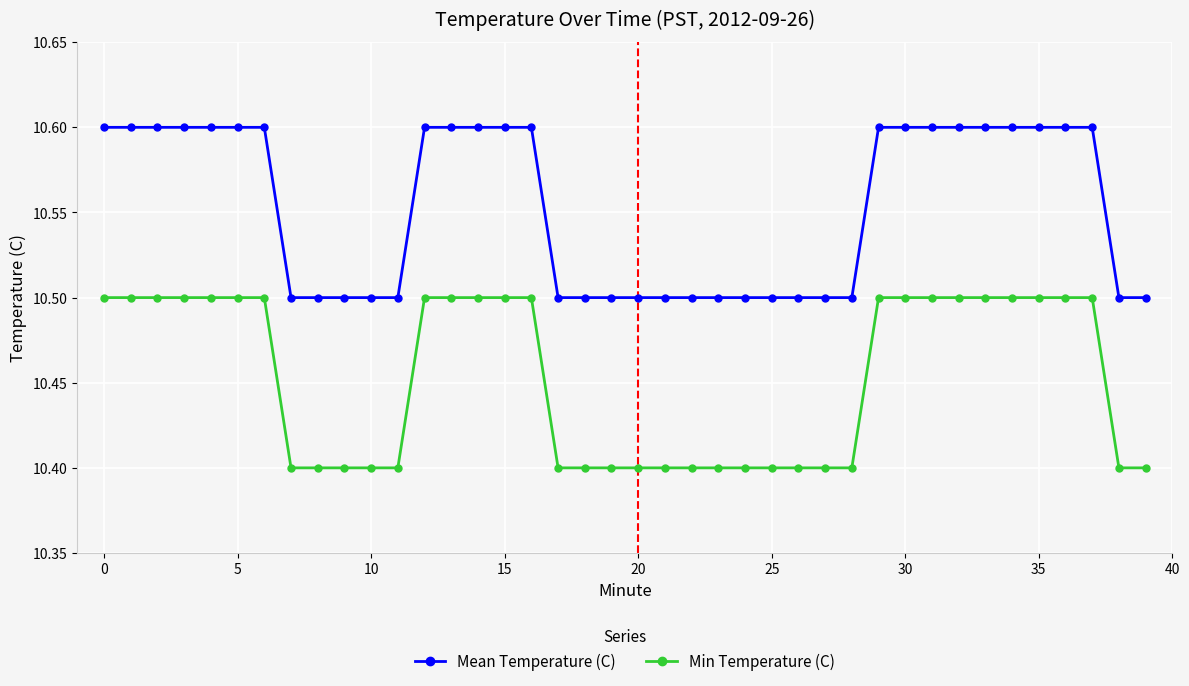

True or false: Mean Temperature (C) and Min Temperature (C) cross at least once.

False